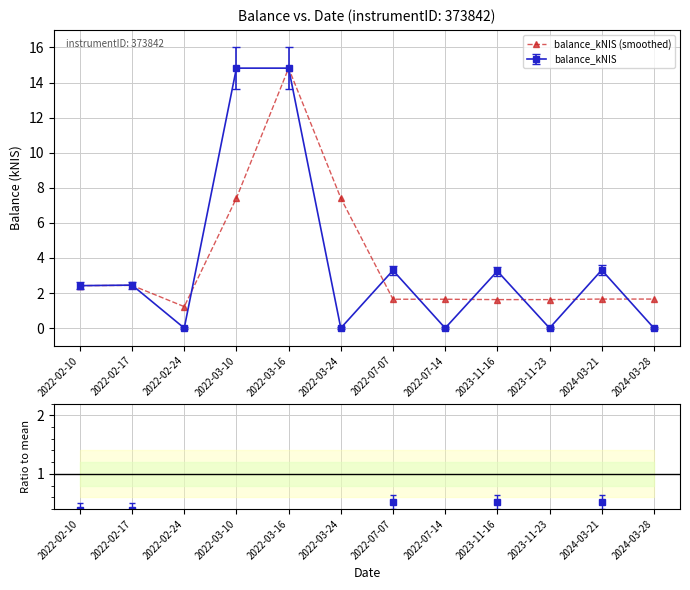

How many interior local peaks (higher than both neighbors) does the data have?

2